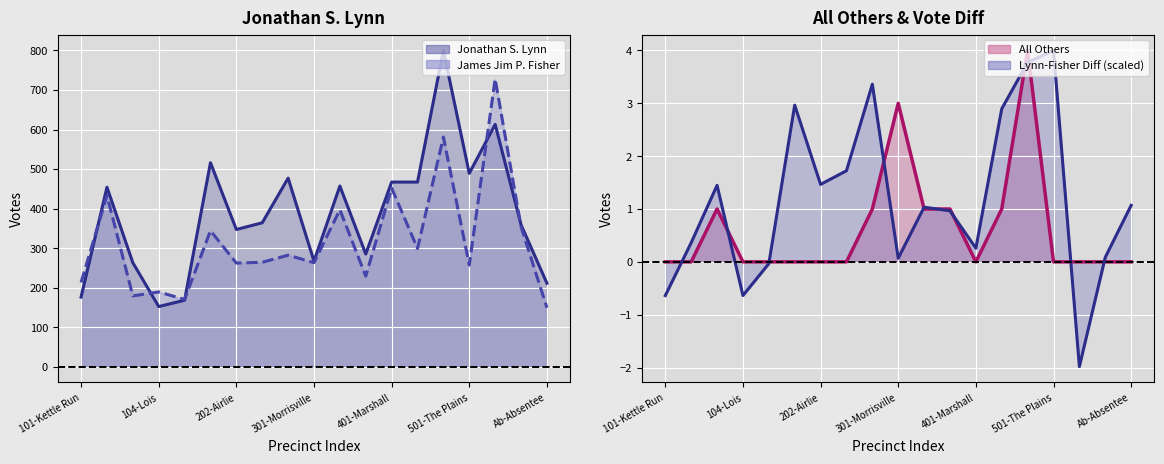

The value of All Others at Ab-Absentee is -3. True or false?

False